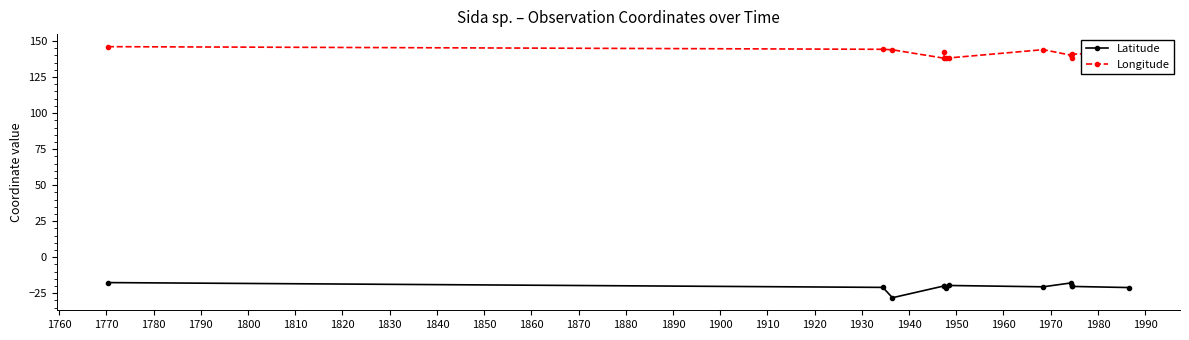

What is the value of the Latitude point at the 3rd from the left?

-28.1